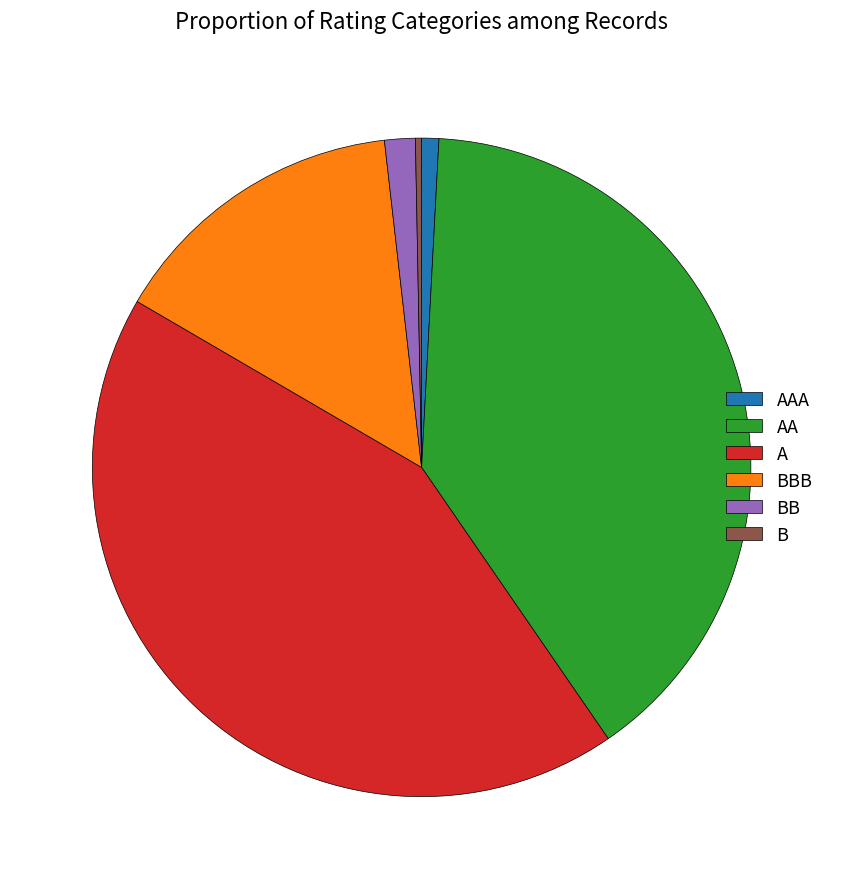

Which has a higher value, AA or BB?

AA